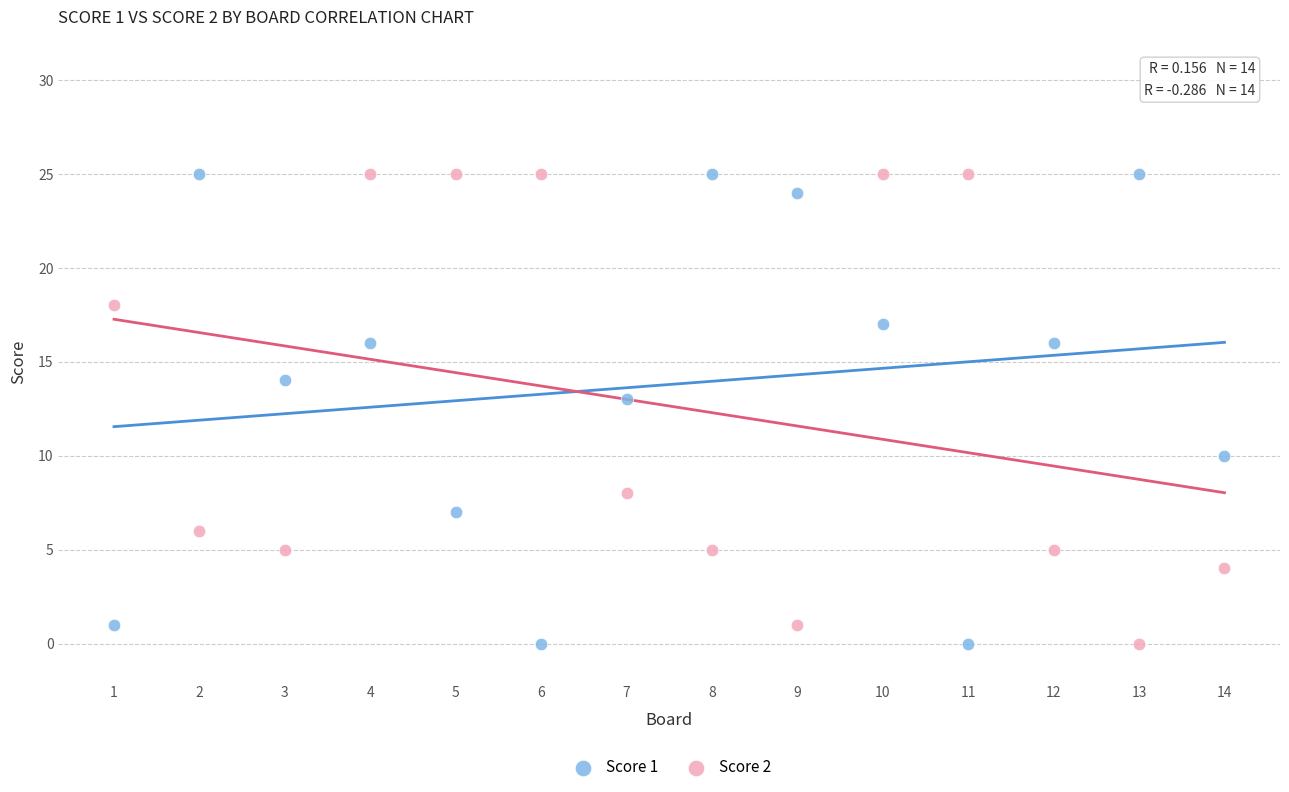

What is the X range (max minus min) for the scatter plot?

13